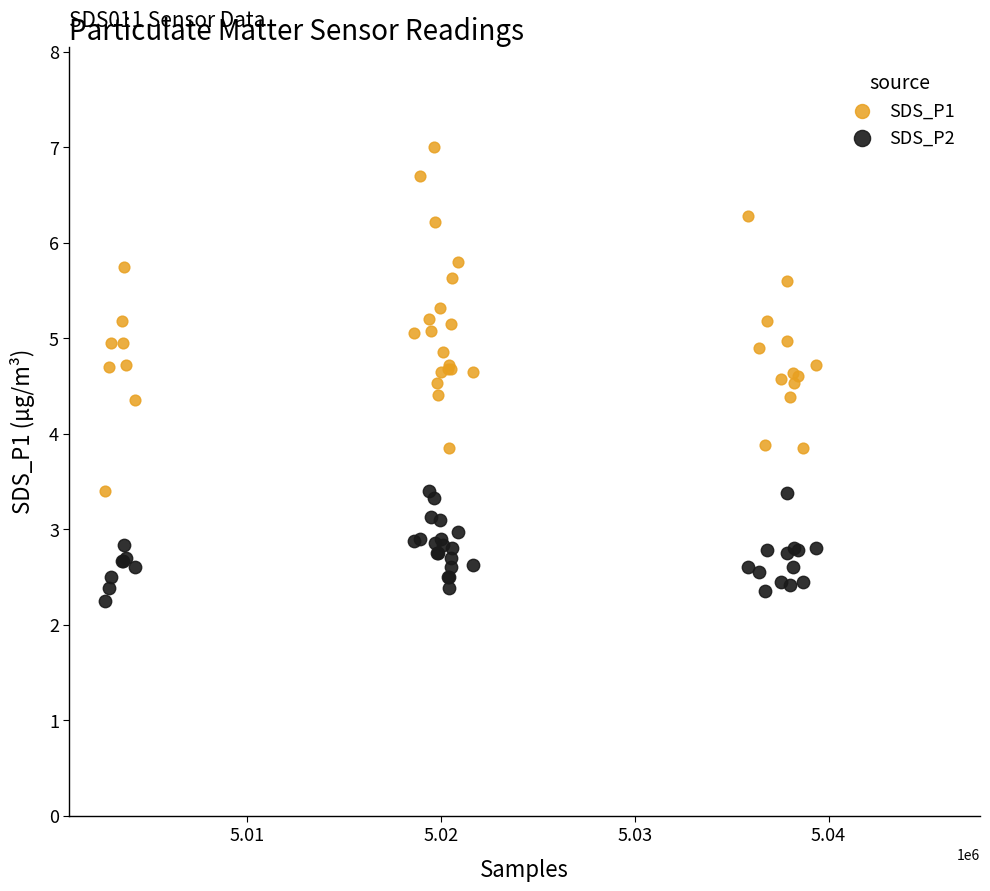

Which series reaches the maximum Y coordinate?

SDS_P1